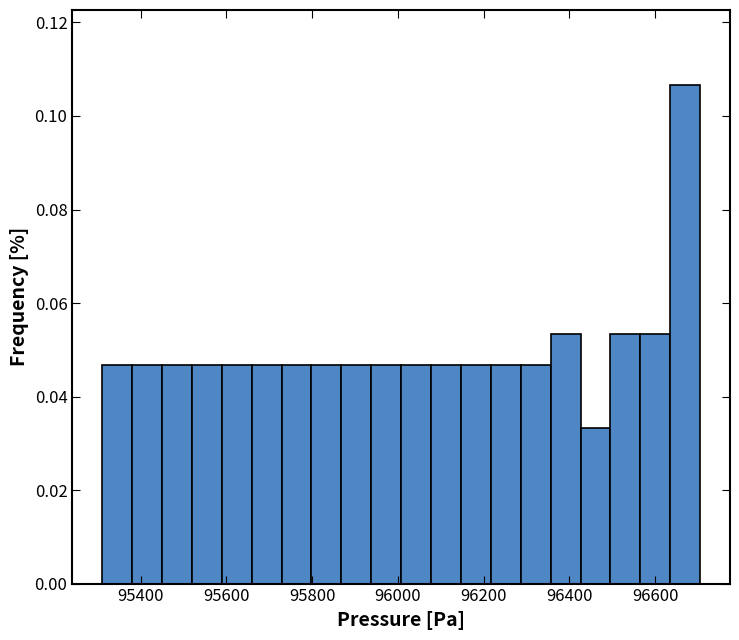

Around what value on the x-axis is the tallest bar? Give the approximate position of its centre, as read against the axis.

96680